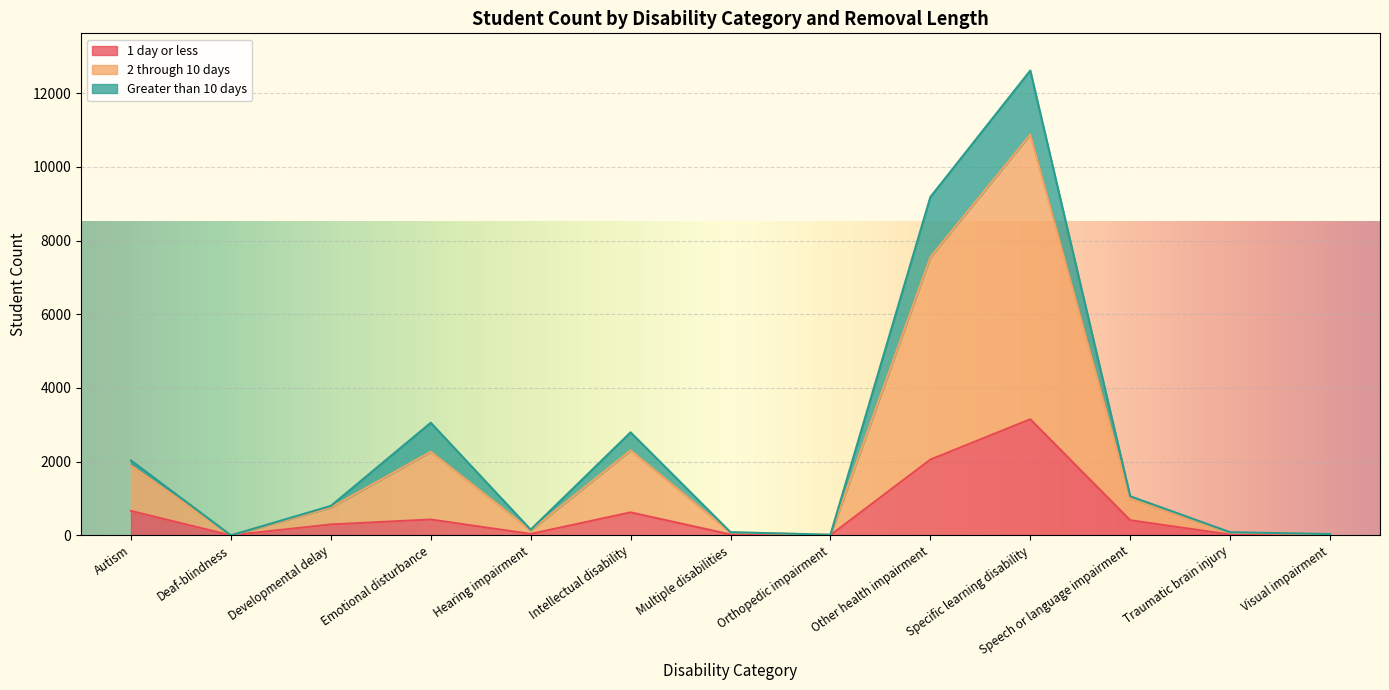

The value of 1 day or less at Developmental delay is 296. True or false?

True